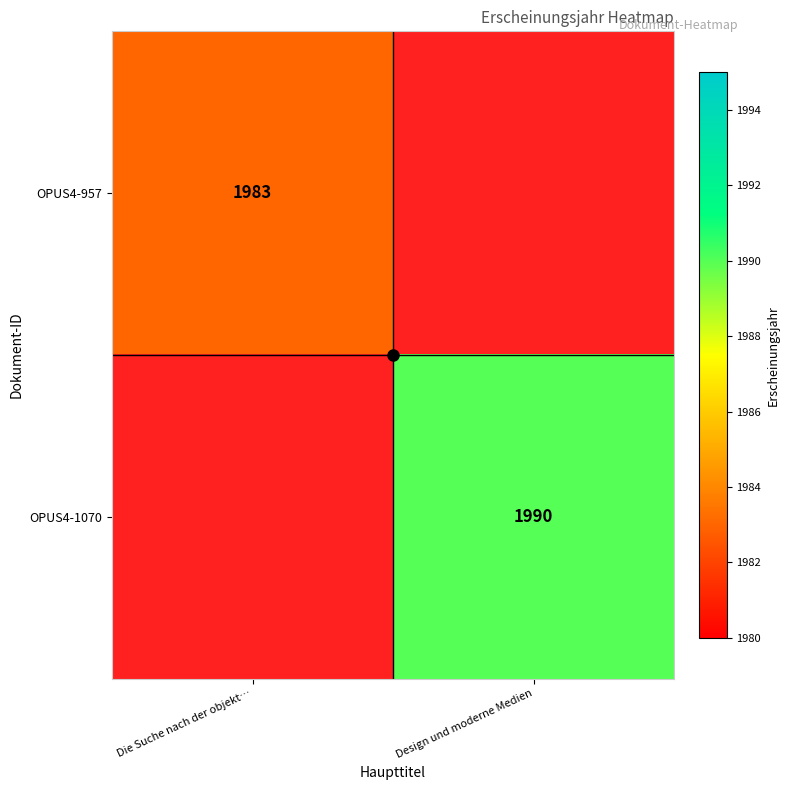

The OPUS4-1070 series shows 3363 at Design und moderne Medien. True or false?

False